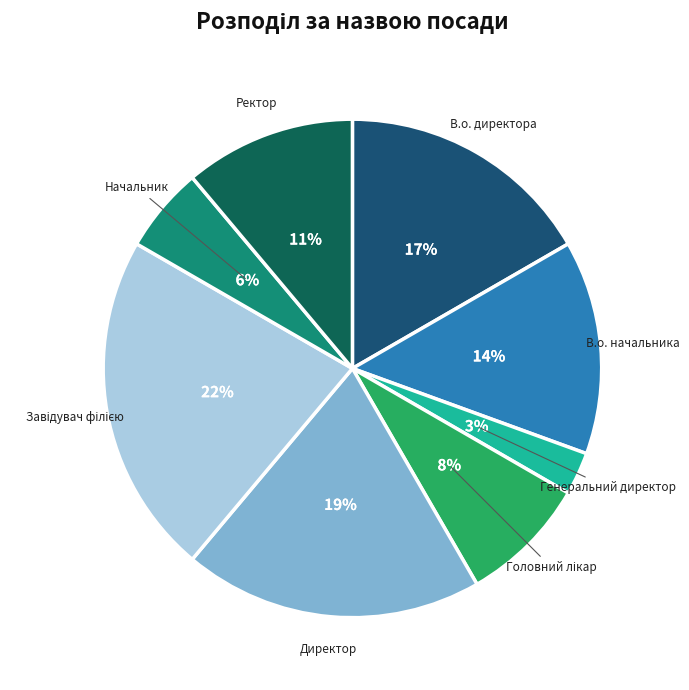

To the nearest percent, what is the difference between the largest and smallest slice percentages?

19%